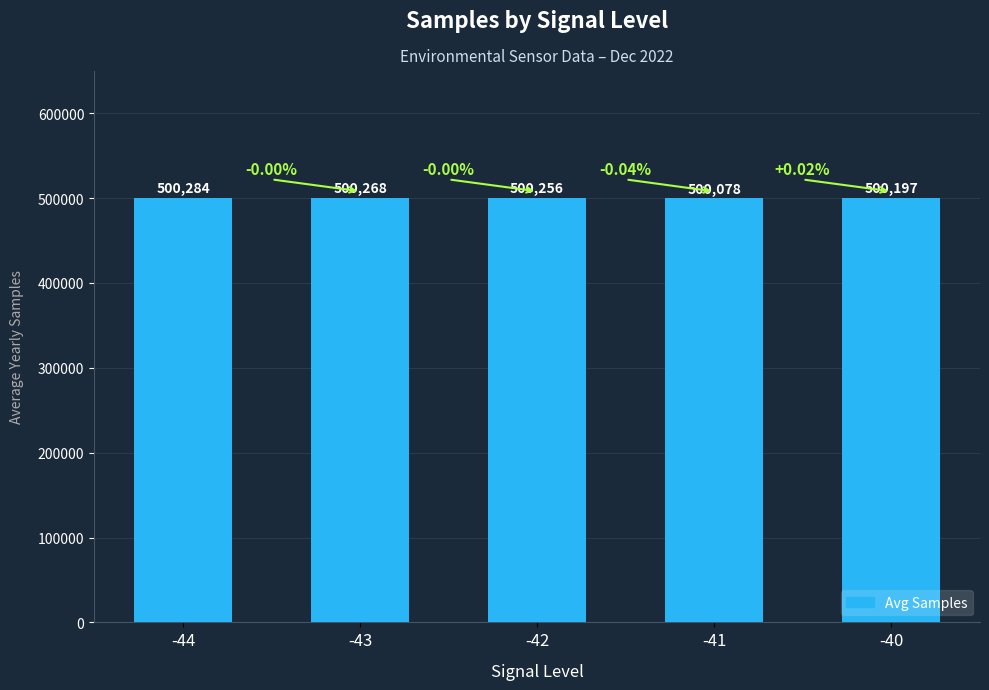

List the labels in order of value, smallest first.

-41, -40, -42, -43, -44